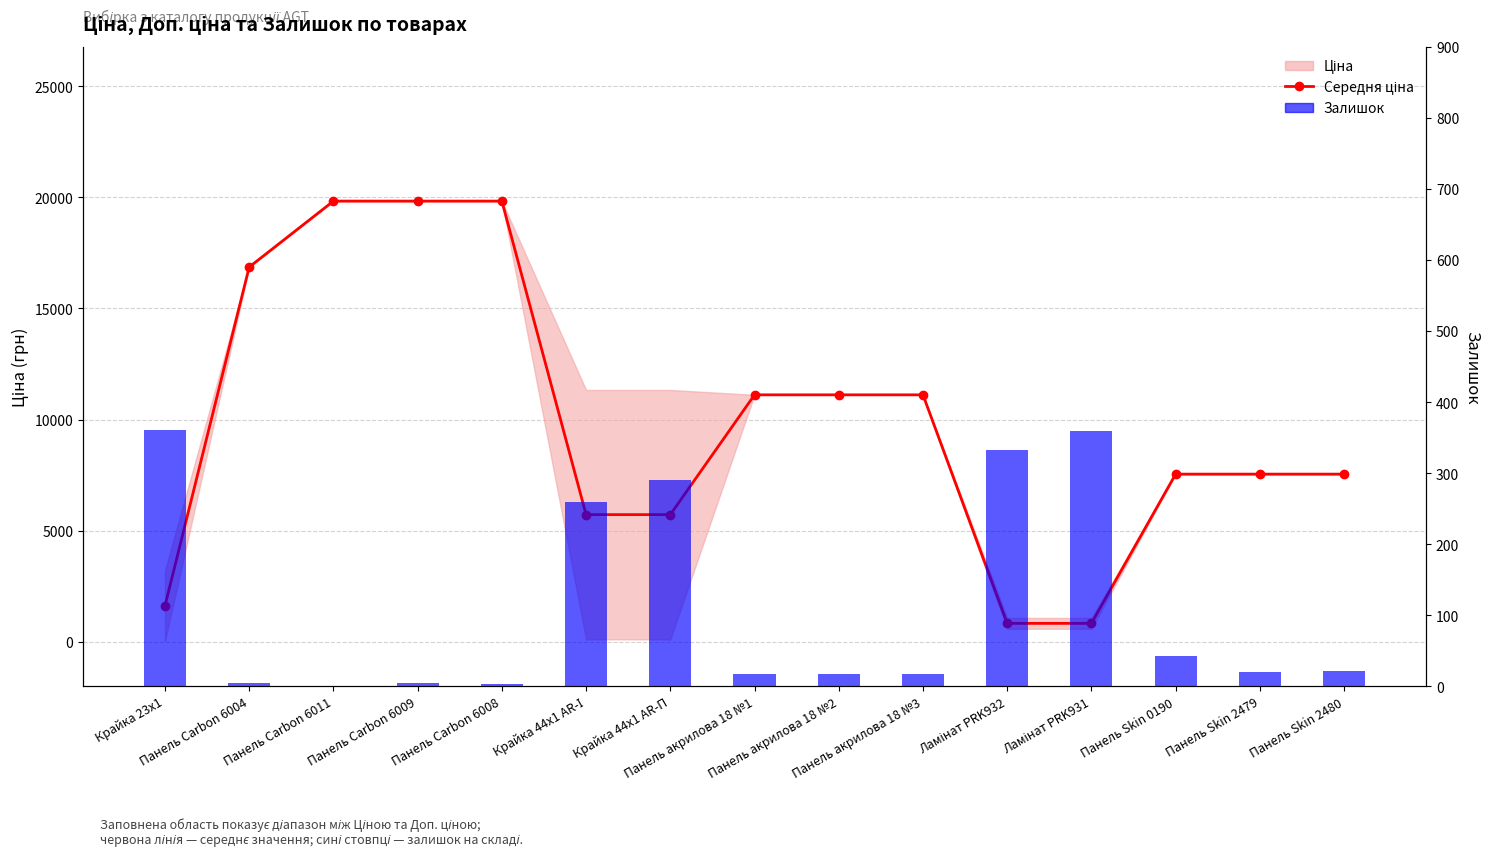

Reading right to left, transcribe all the data shown in this chart.

Середня ціна: 7545.9	7545.9	7545.9	830.2	830.2	11113.6	11113.6	11113.6	5723.7	5723.7	19831.1	19831.1	19831.1	16863.2	1618.5
Залишок: 21.0	20.0	43.0	359.0	333.0	17.0	17.0	17.0	290.0	260.0	3.0	5.0	1.0	4.0	360.0